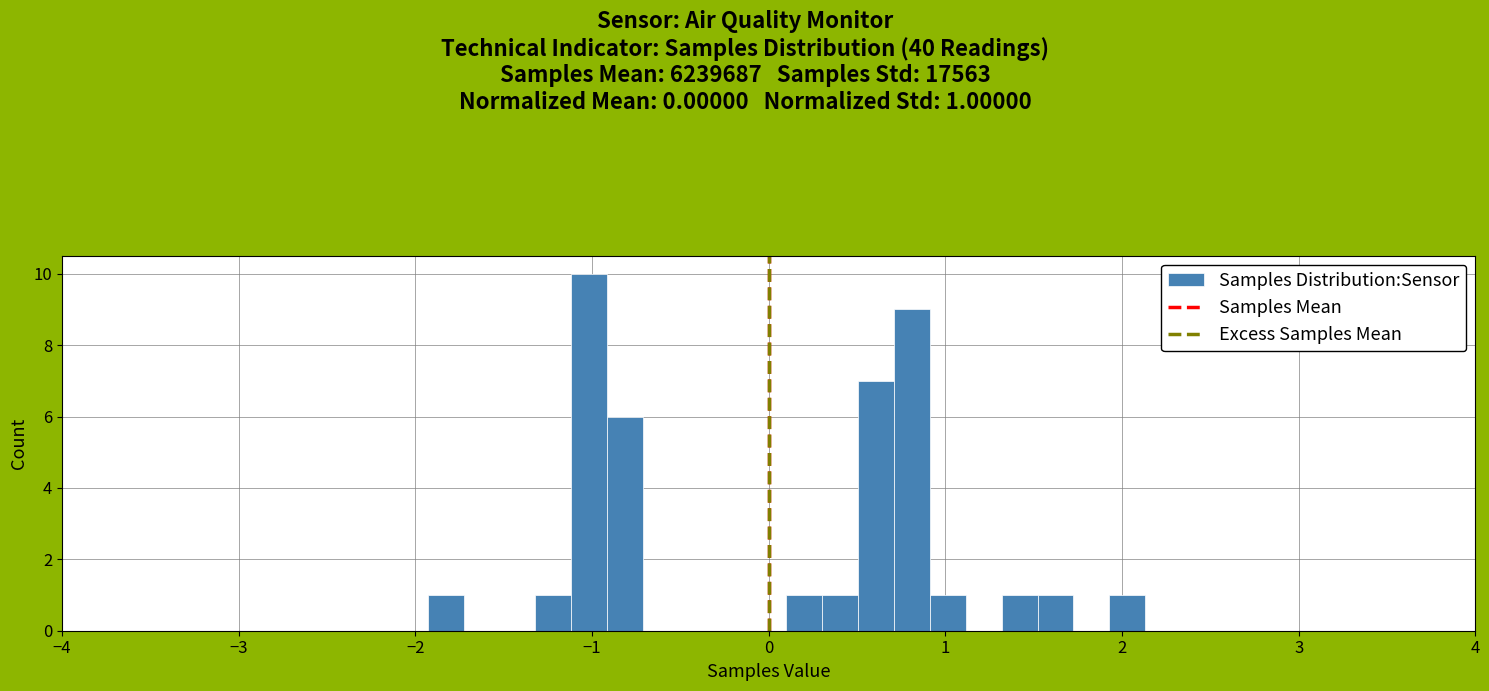

Around what value on the x-axis is the tallest bar? Give the approximate position of its centre, as read against the axis.

-1.0